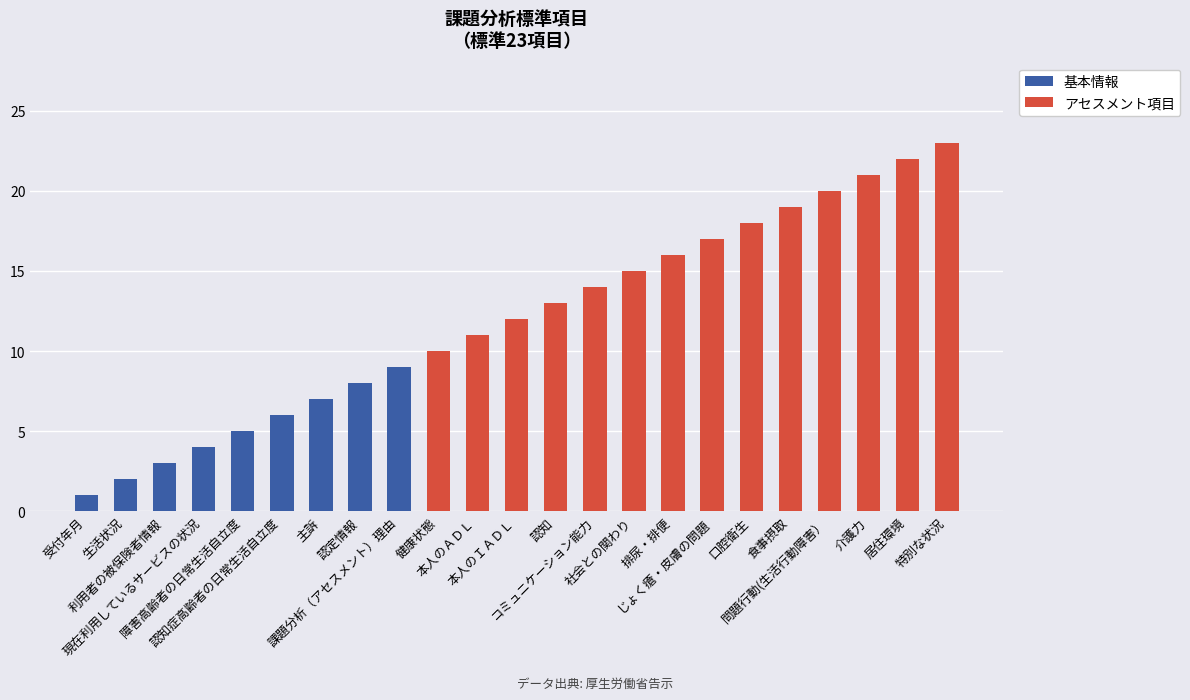

At which category is the sum across all series the highest?

特別な状況